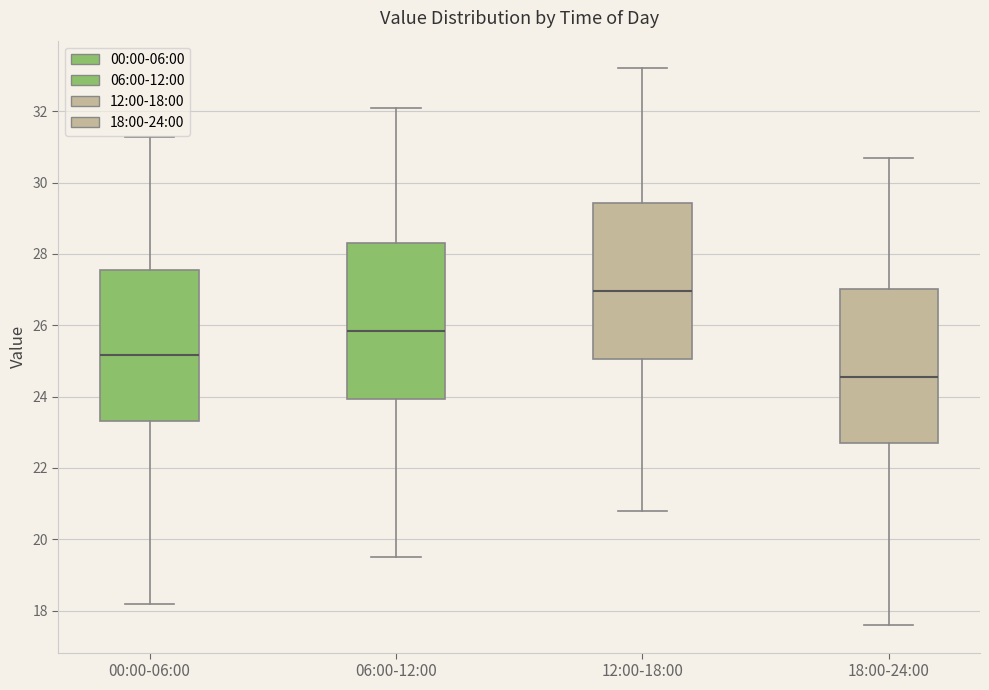

Reading left to right, read every box against the y-axis: the position of its median line, the range the box covers, and the ends of its whiskers. The values are not printed on the chart, so give them approximately, as read against the axis.

00:00-06:00: median 25.2, box 23.4 to 27.6, whiskers 18.2 to 31.2
06:00-12:00: median 25.8, box 24.0 to 28.4, whiskers 19.6 to 32.2
12:00-18:00: median 27.0, box 25.0 to 29.4, whiskers 20.8 to 33.2
18:00-24:00: median 24.6, box 22.8 to 27.0, whiskers 17.6 to 30.8